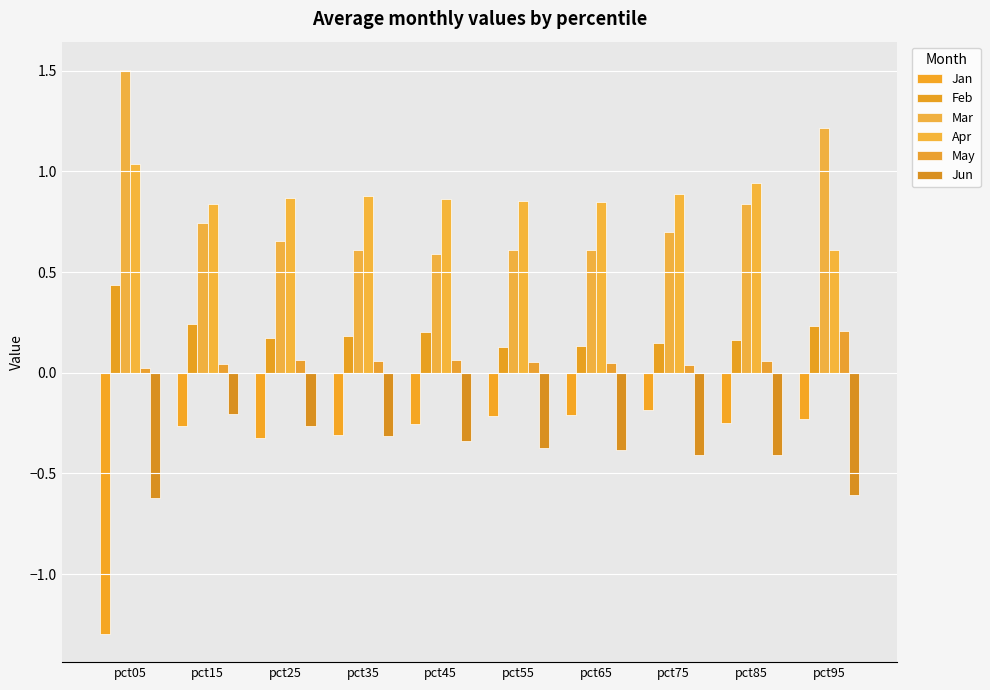

Are the bars horizontal?

No